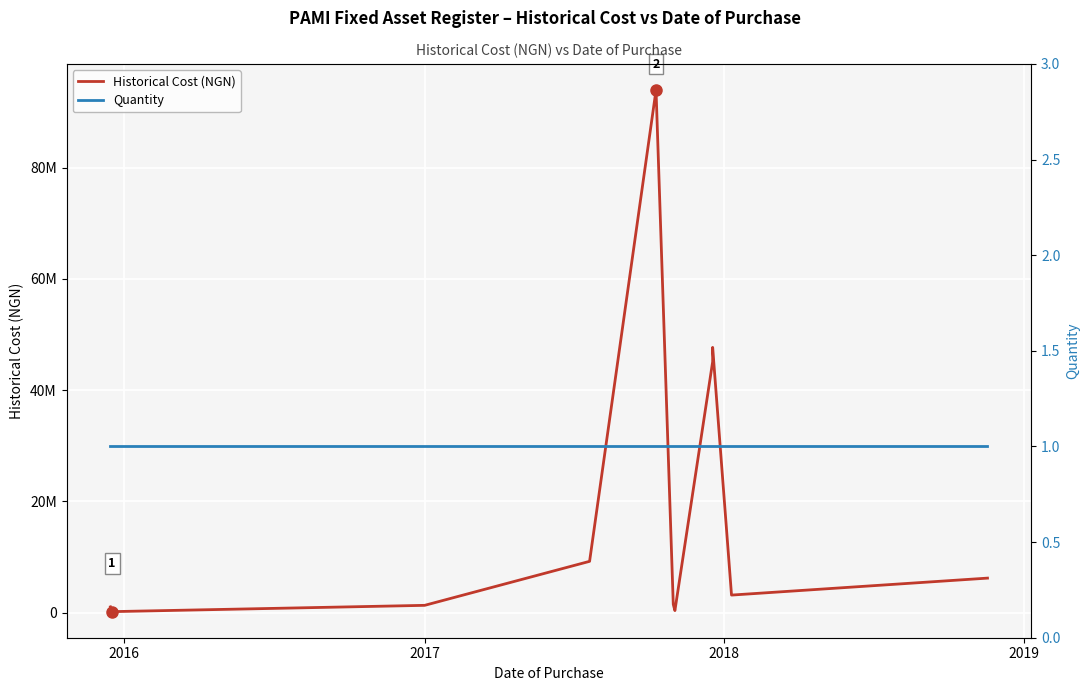

How many values in the Historical Cost (NGN) series are below 3155153?

5